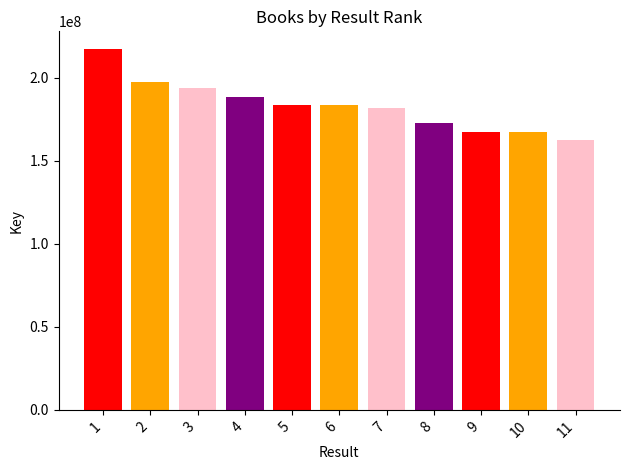

How many data points does each series have?

11